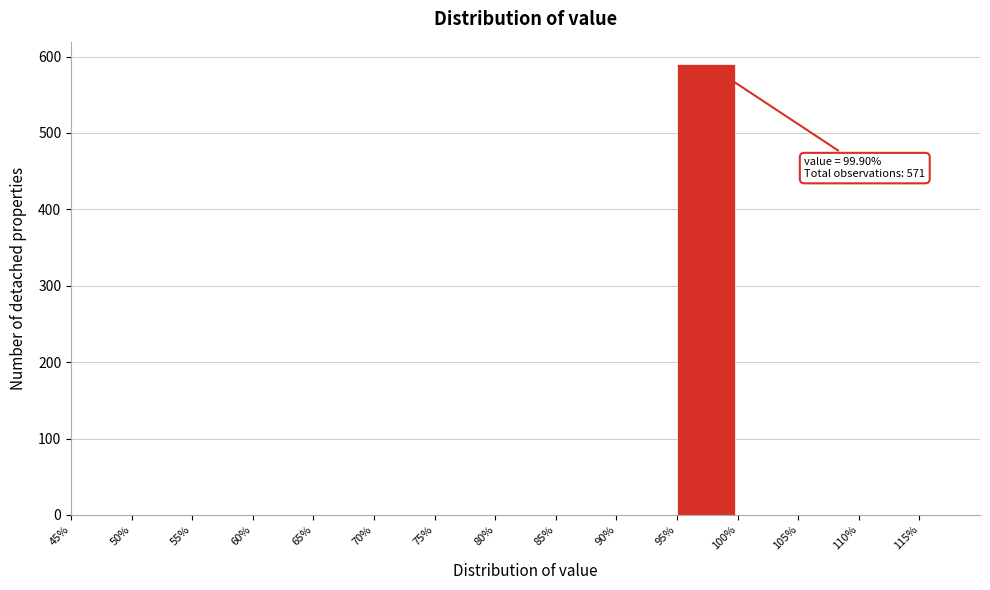

Over which range of the x-axis is the bar tallest?

95 to 100